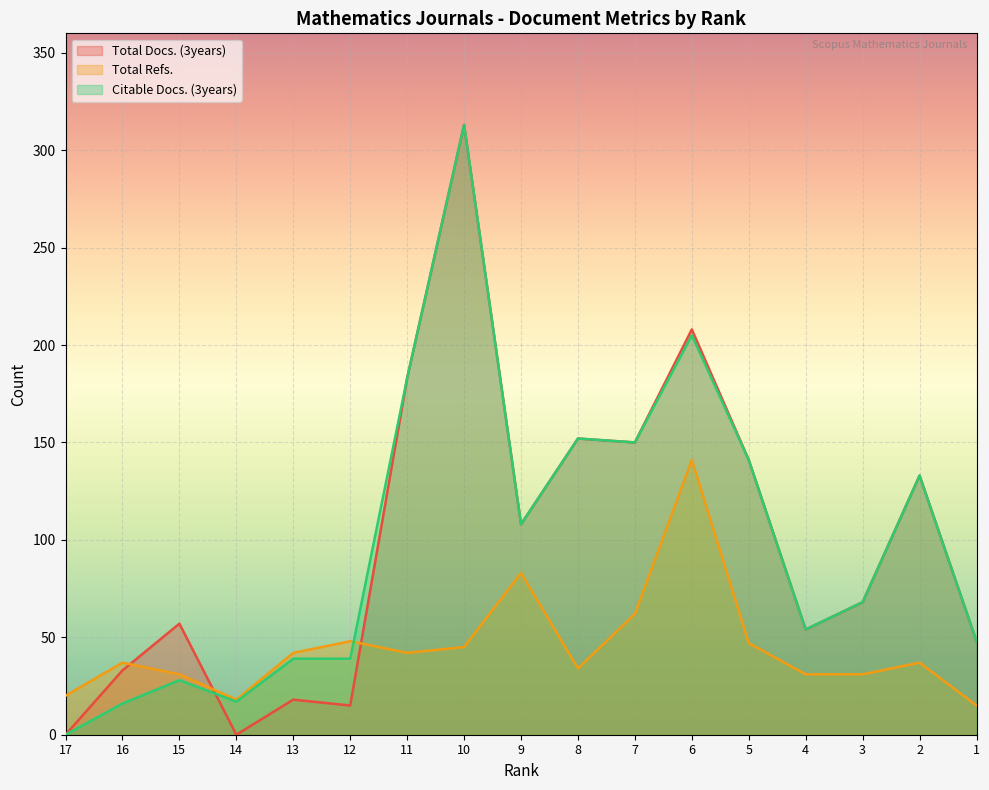

True or false: Total Docs. (3years) has a value of 133 at 2.

True